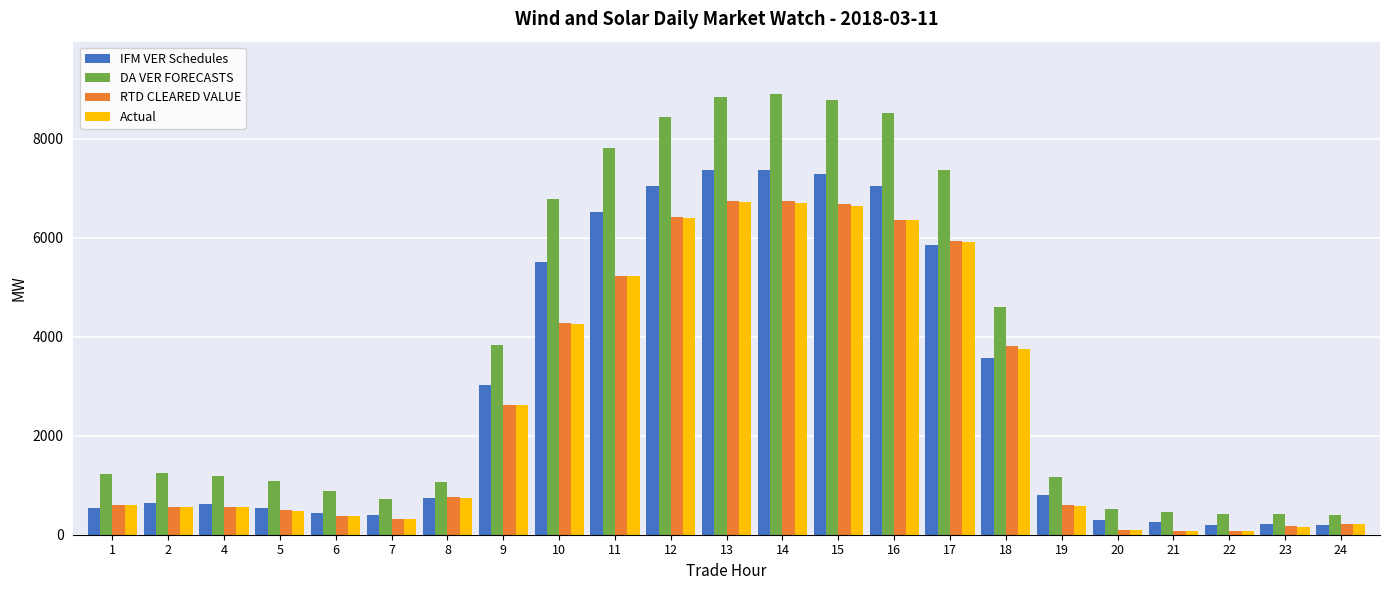

How many bars are there in total?

92